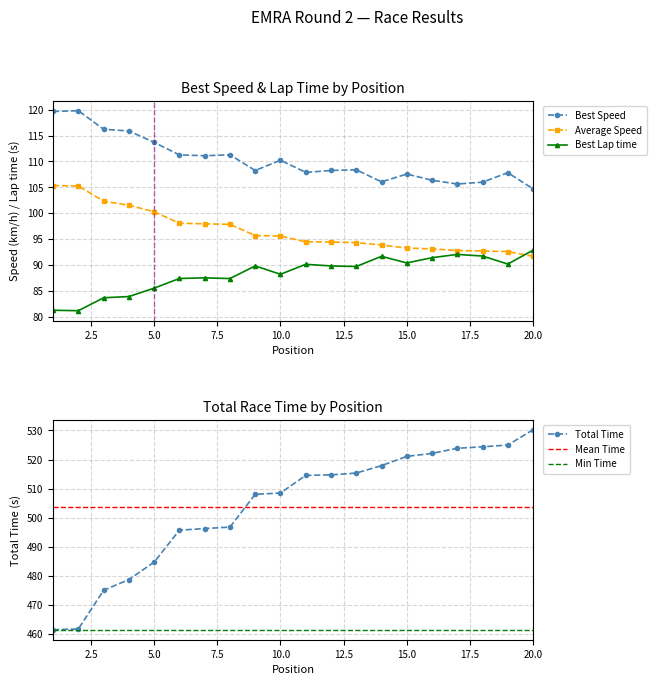

What is the difference between the Total Time values at 7 and 18?

28.1